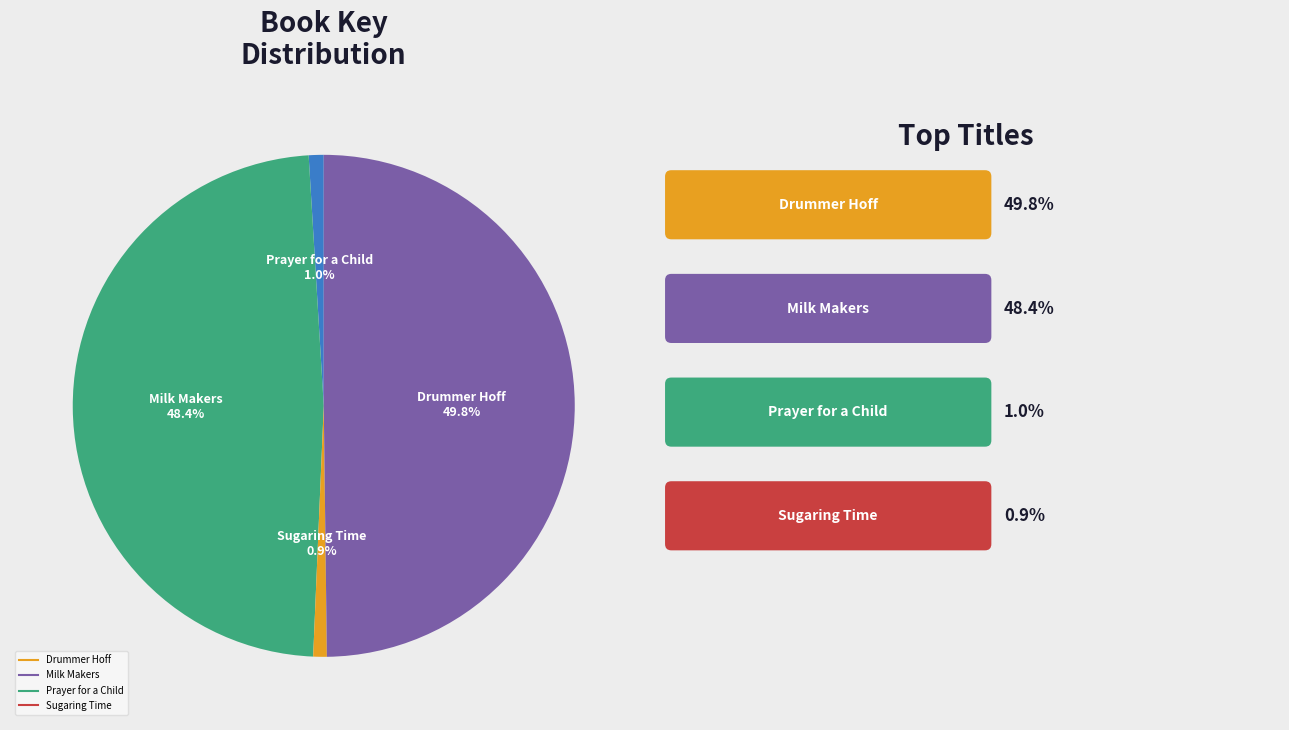

How many slices are in this pie chart?

4